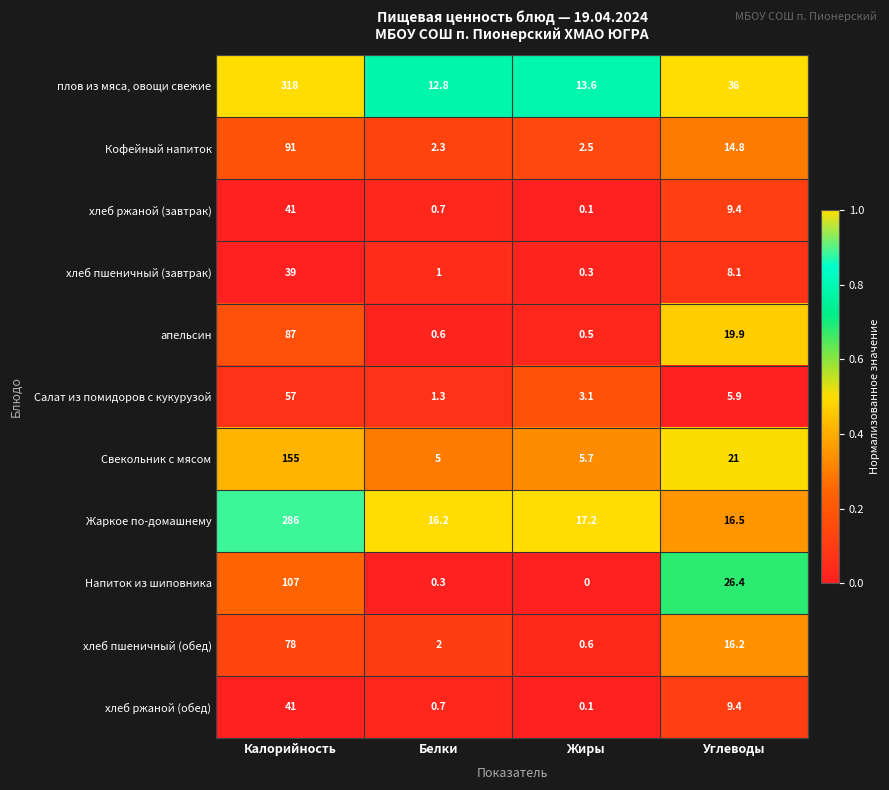

What is the approximate value of Жаркое по-домашнему at Калорийность?

286.0